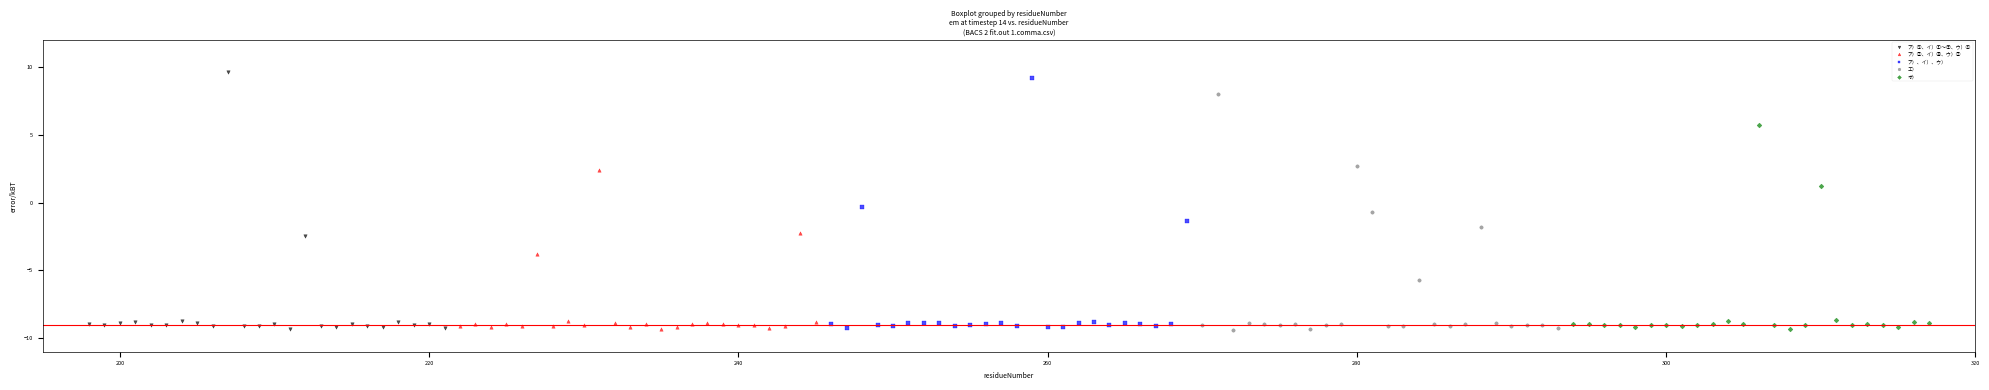

Which series reaches the maximum Y coordinate?

ア）①、イ）①～⑦、ウ）①